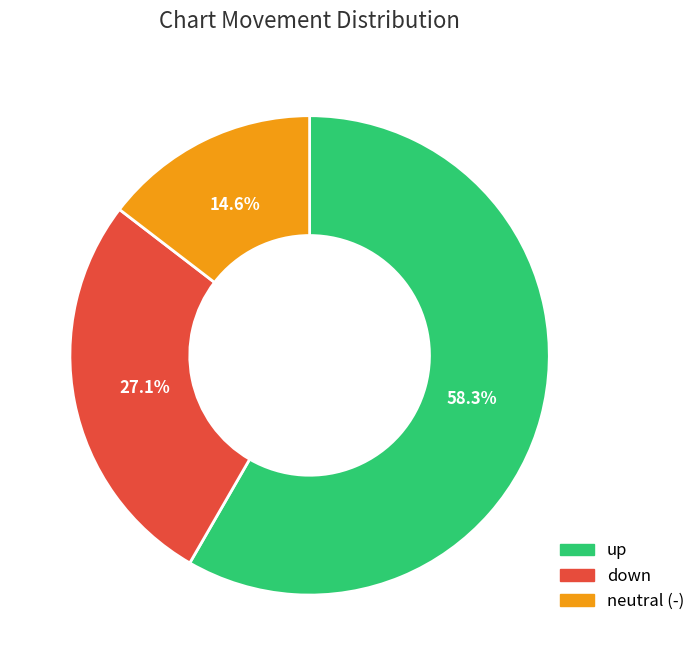

Which slice is the smallest?

neutral (-)